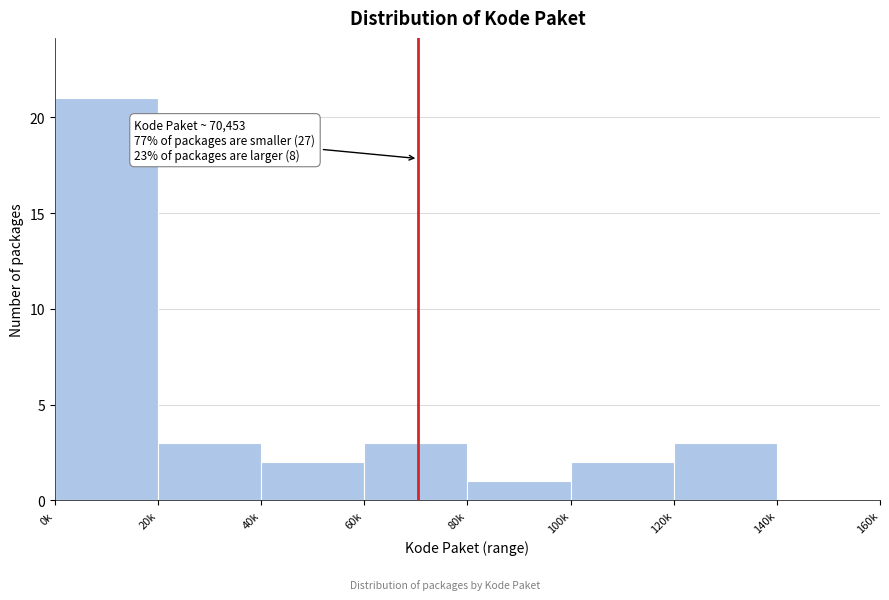

Reading left to right, extract all data points from this chart.

0k=21	20k=3	40k=2	60k=3	80k=1	100k=2	120k=3	140k=0